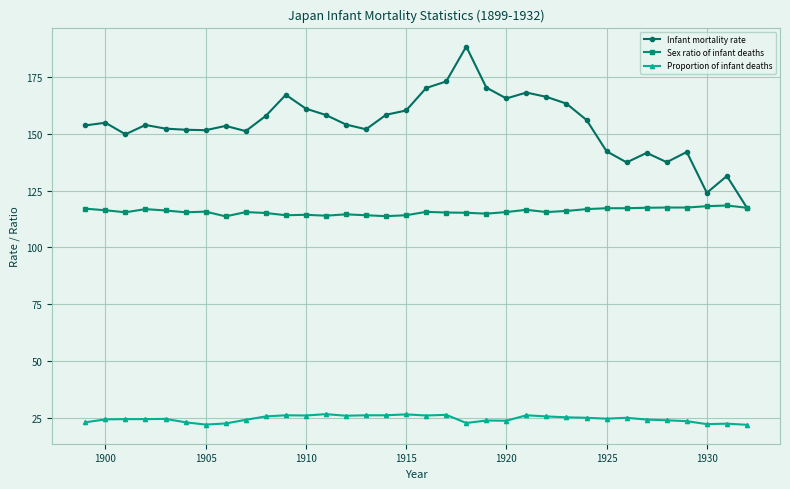

Count the number of data series in this chart.

3